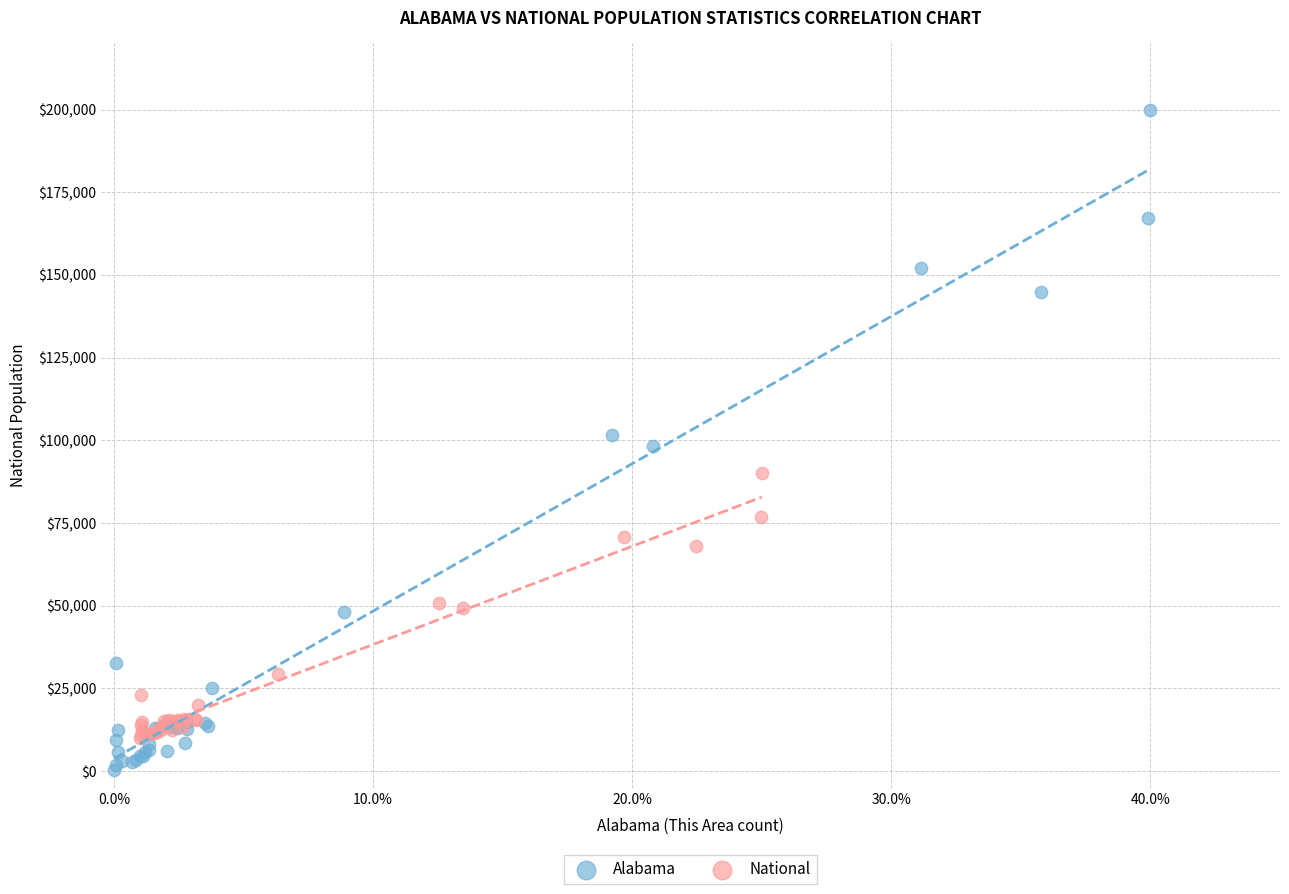

Which series contains the lowest Y value?

Alabama